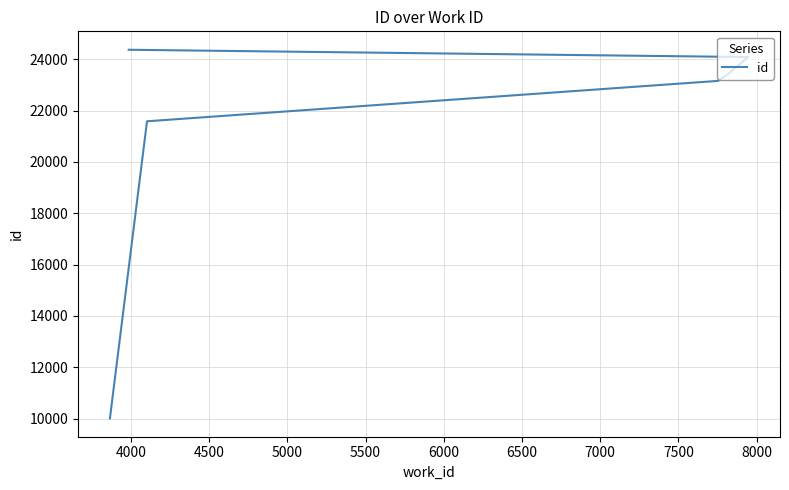

What is the value of the 5th point from the left?

24086